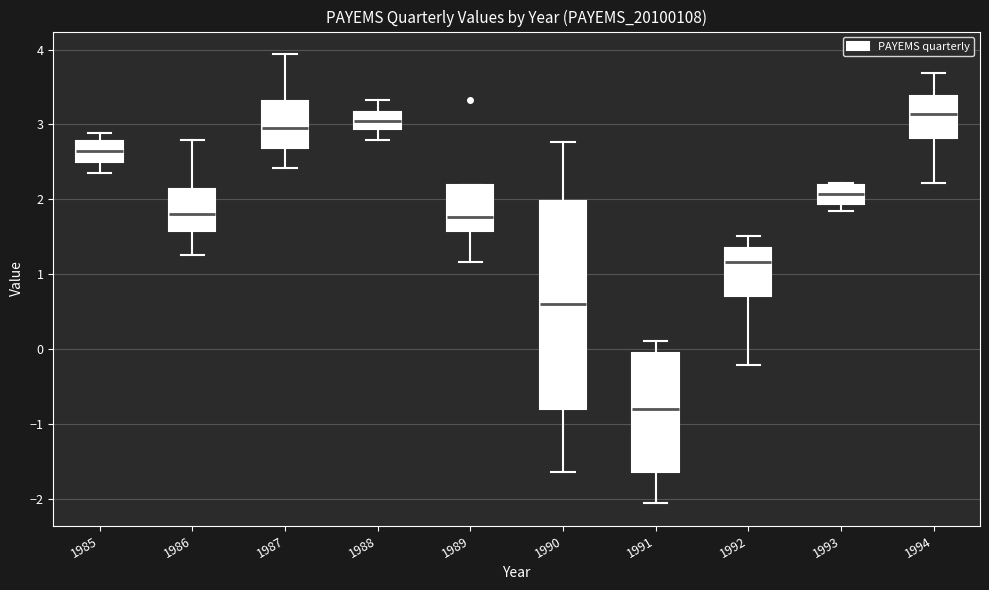

Where does the upper whisker of the box at x = 1986 end on the y-axis? The values are not printed on the chart, so give them approximately, as read against the axis.

2.8